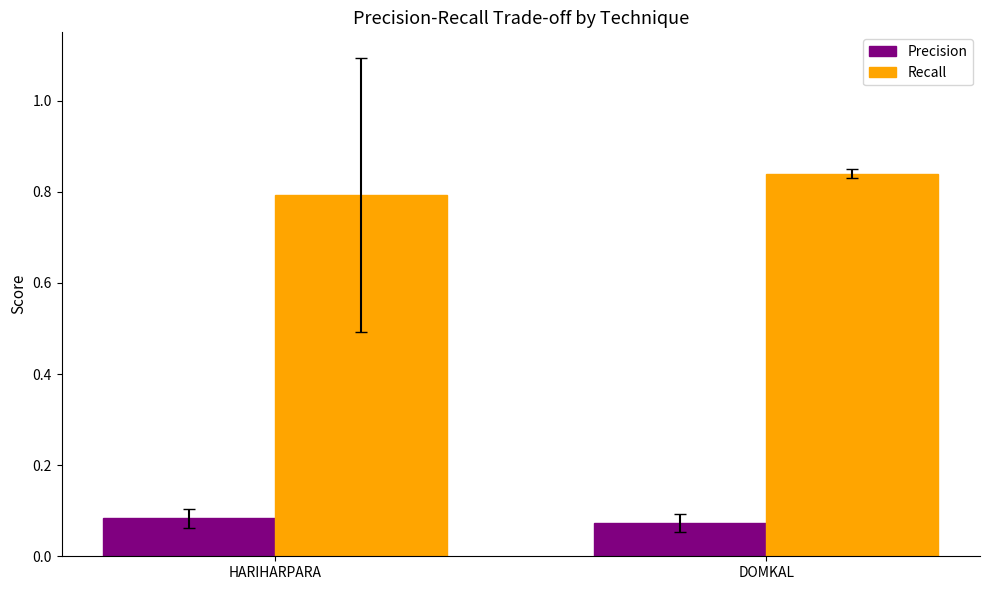

What is the label of the 2nd bar from the right?

HARIHARPARA